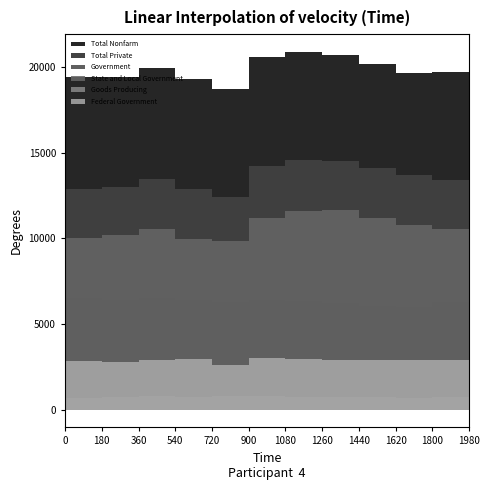

Reading left to right, extract all data points from this chart.

Total Nonfarm: MAR=19425	APR=19425	MAY=19975	JUN=19300	JUL=18750	AUG=20625	SEP=20900	OCT=20750	NOV=20175	DEC=19700	AVG=19725	JAN=18500
Total Private: MAR=6550	APR=6425	MAY=6525	JUN=6400	JUL=6300	AUG=6400	SEP=6325	OCT=6200	NOV=6025	DEC=6000	AVG=6300	JAN=6100
Government: MAR=12875	APR=13000	MAY=13450	JUN=12900	JUL=12450	AUG=14225	SEP=14575	OCT=14550	NOV=14150	DEC=13700	AVG=13425	JAN=12400
State and Local Government: MAR=10050	APR=10200	MAY=10550	JUN=9950	JUL=9825	AUG=11225	SEP=11600	OCT=11650	NOV=11225	DEC=10775	AVG=10550	JAN=9650
Goods Producing: MAR=650	APR=750	MAY=800	JUN=750	JUL=775	AUG=800	SEP=750	OCT=750	NOV=725	DEC=675	AVG=725	JAN=600
Federal Government: MAR=2825	APR=2800	MAY=2900	JUN=2950	JUL=2625	AUG=3000	SEP=2975	OCT=2900	NOV=2925	DEC=2925	AVG=2875	JAN=2750